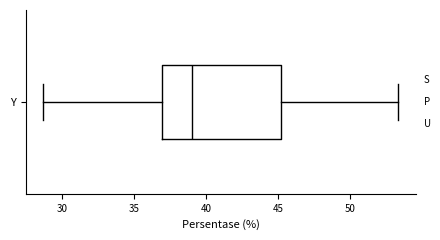

Transcribe this box plot: give where the median line is, the range the box spans, and where the two whiskers end, as read against the x-axis. The values are not printed on the chart, so give them approximately, as read against the axis.

median 39.0, box 37.0 to 45.0, whiskers 28.5 to 53.5